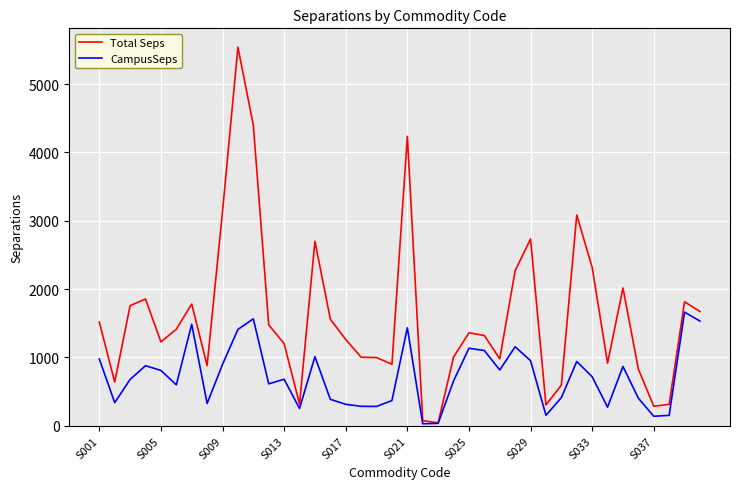

List the series in order of their peak value, highest first.

Total Seps, CampusSeps